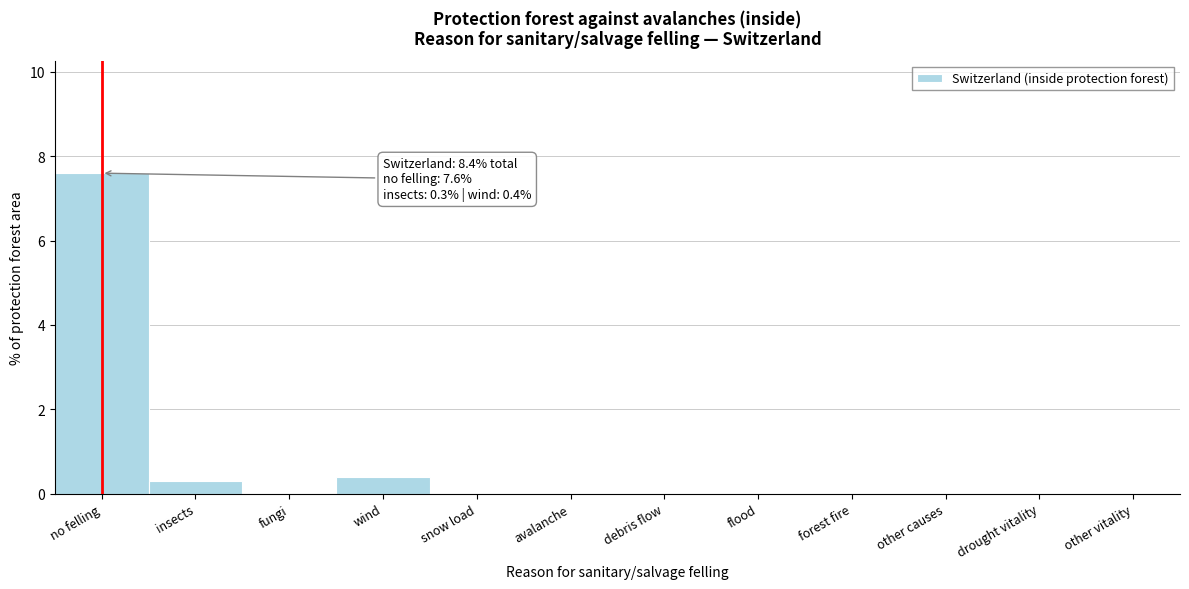

Reading left to right, what are all the values shown in this chart?

no felling=7.6	insects=0.3	fungi=0.0	wind=0.4	snow load=0.0	avalanche=0.0	debris flow=0.0	flood=0.0	forest fire=0.0	other causes=0.0	drought vitality=0.0	other vitality=0.0